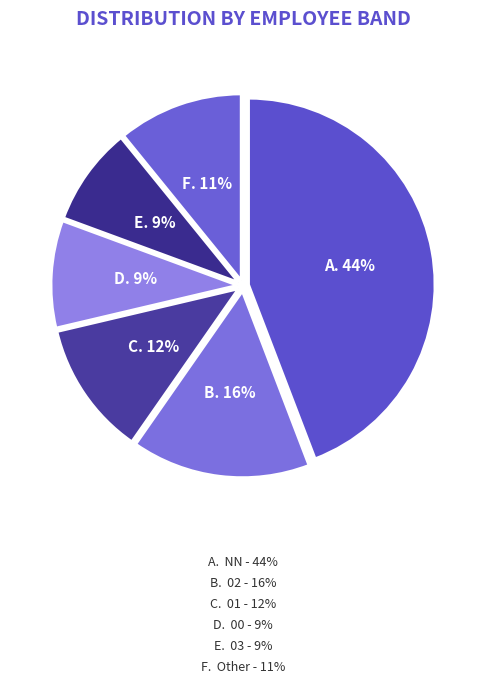

Rank the categories by value from highest to lowest.

NN, 02, 01, Other, 00, 03